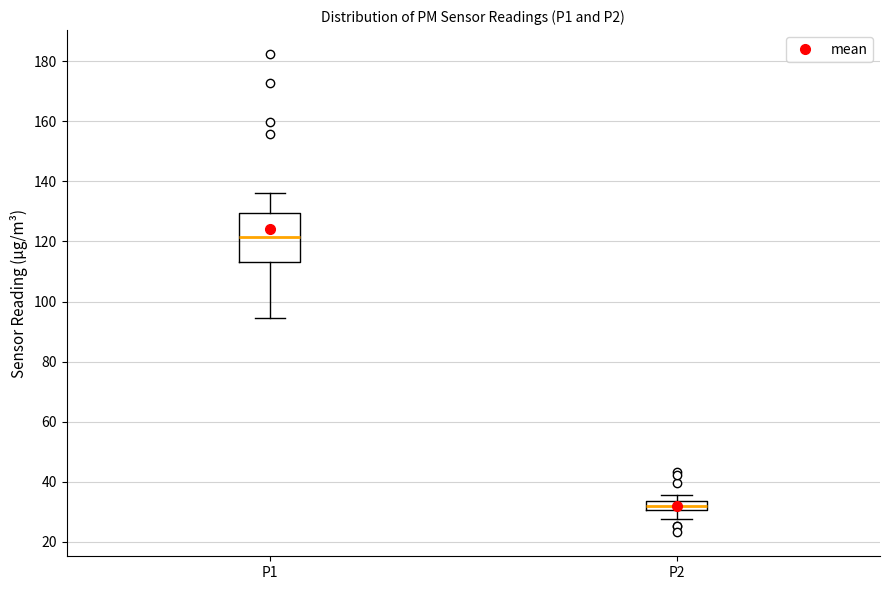

Comparing the boxes themselves (not the whiskers), which one is the tallest?

P1